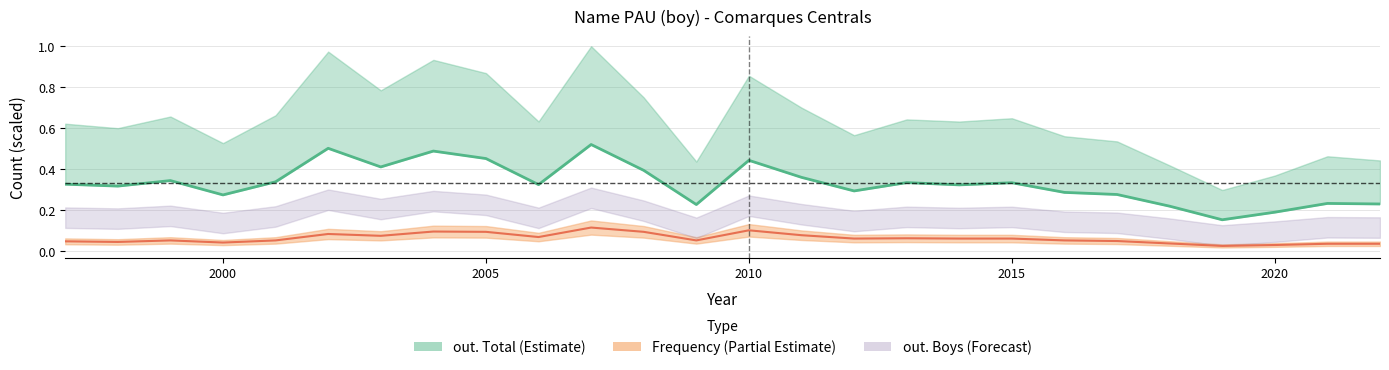

True or false: the data shows 0.3 at 2020.

False